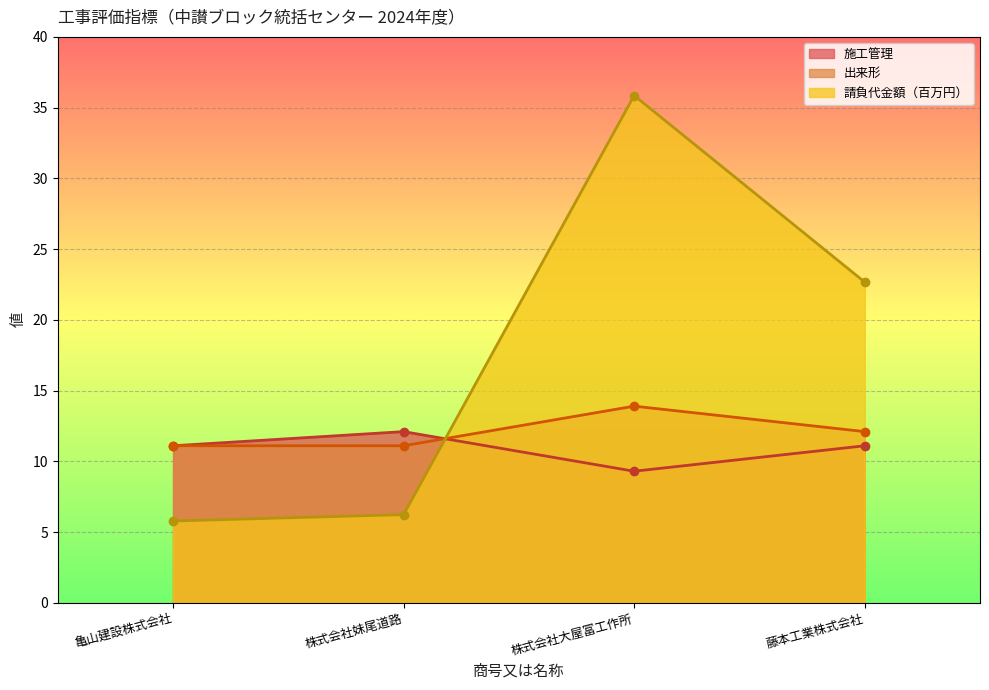

Where does the 出来形 series first go above 12?

株式会社大屋冨工作所